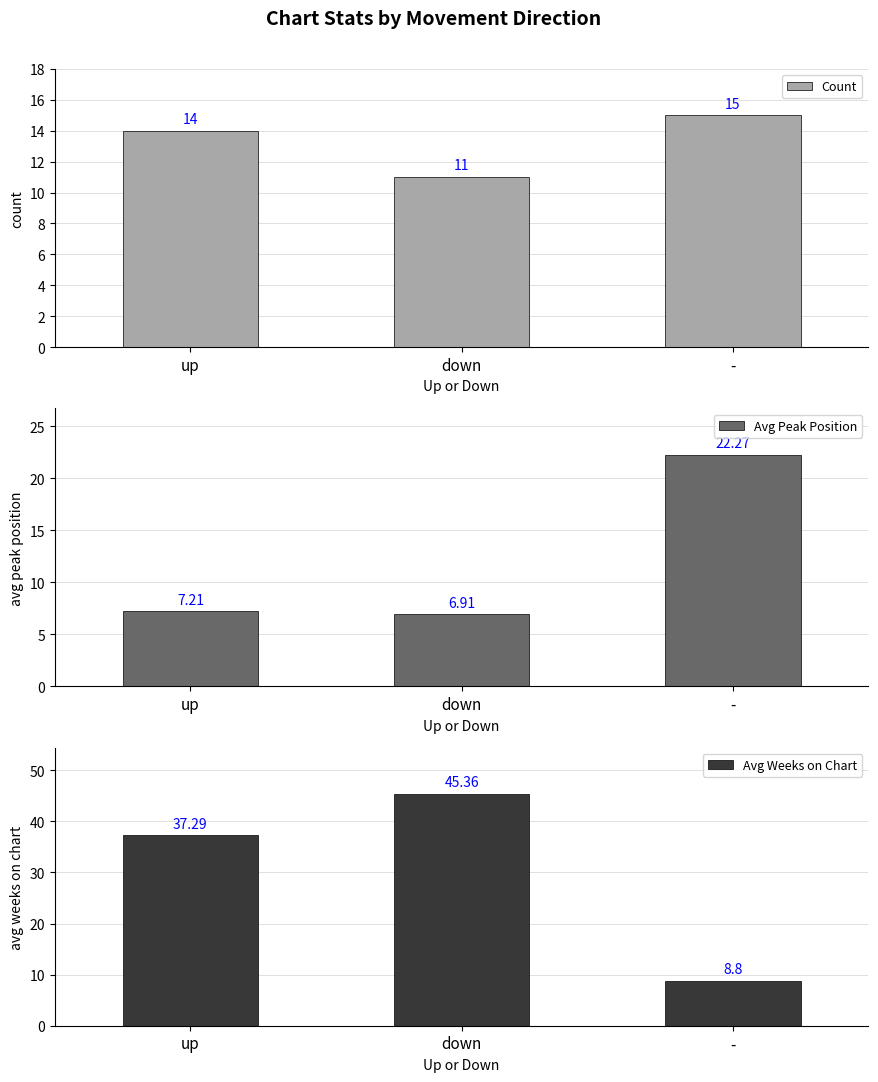

Which category has the highest value in the Avg Weeks on Chart series?

down